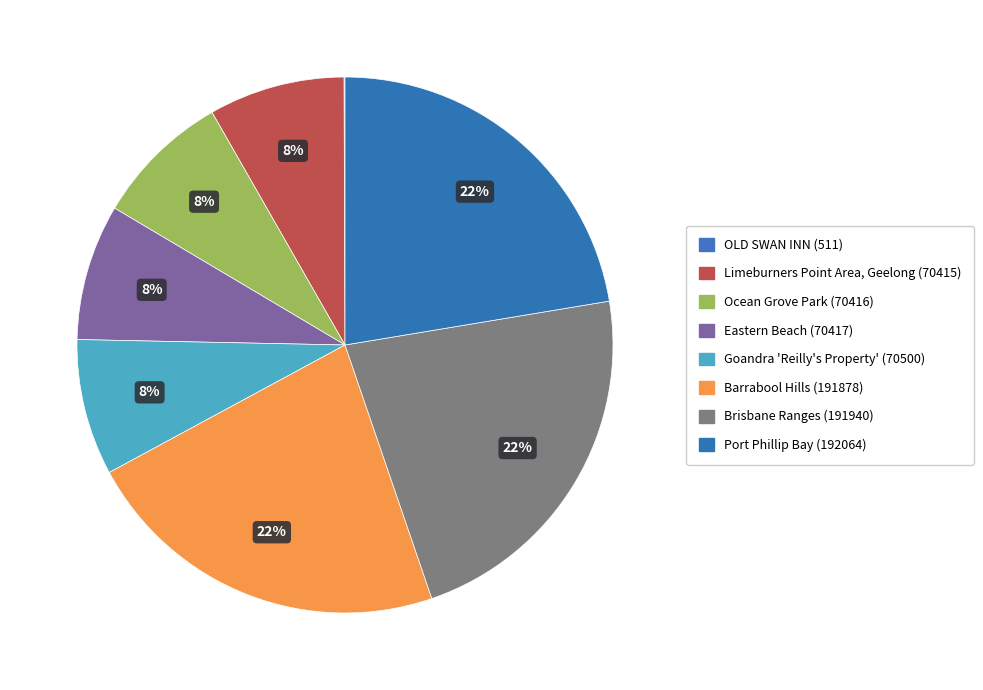

To the nearest percent, what is the difference between the largest and smallest slice percentages?

22%